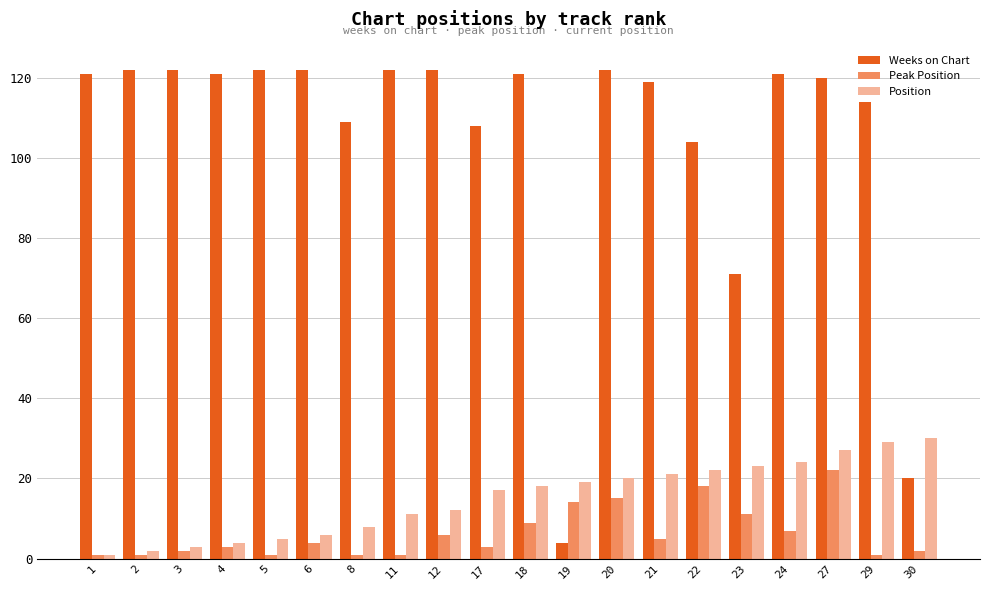

Is the value of Position at 22 greater than the value of Weeks on Chart at 18?

No